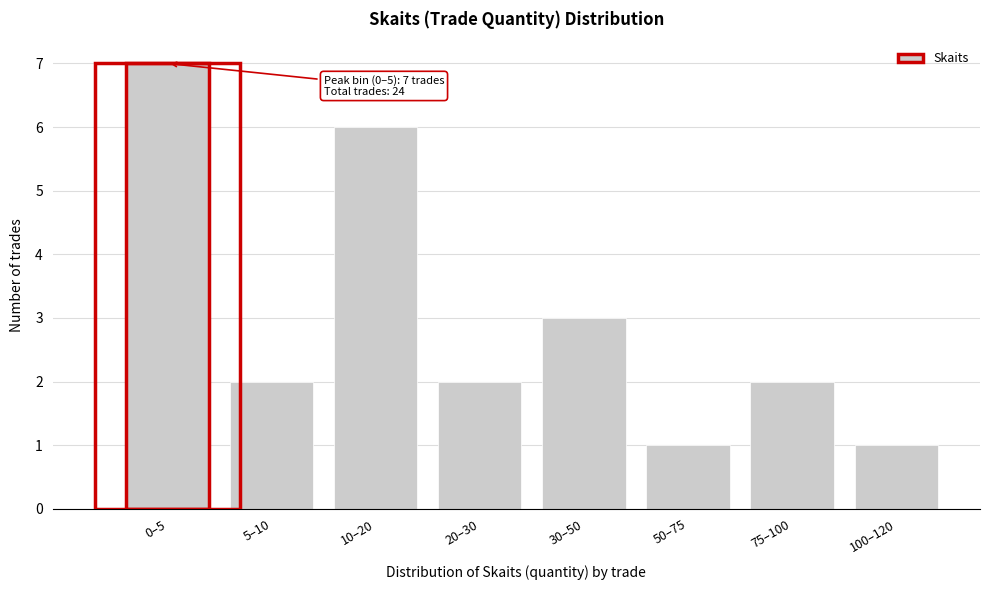

Reading left to right, list all the values displayed in this chart.

0–5=7	5–10=2	10–20=6	20–30=2	30–50=3	50–75=1	75–100=2	100–120=1